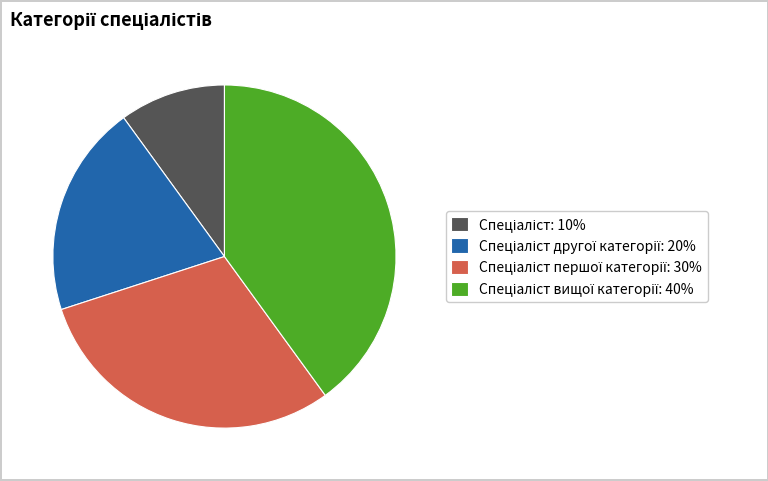

Is there a majority slice in this chart?

No